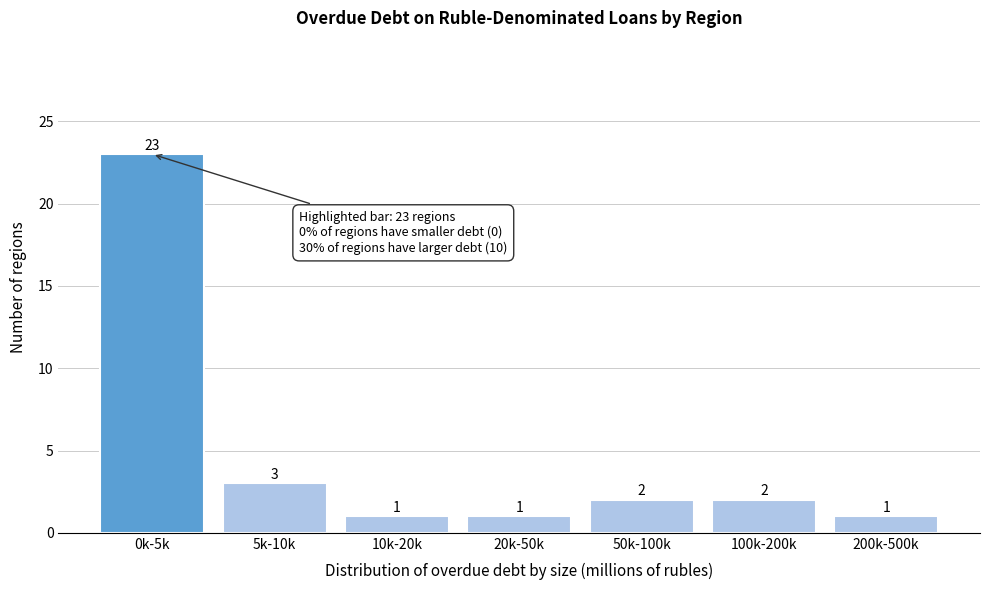

Reading right to left, what are all the values shown in this chart?

1	2	2	1	1	3	23